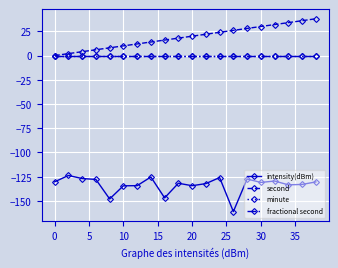

True or false: intensity(dBm) and second intersect in this chart.

False